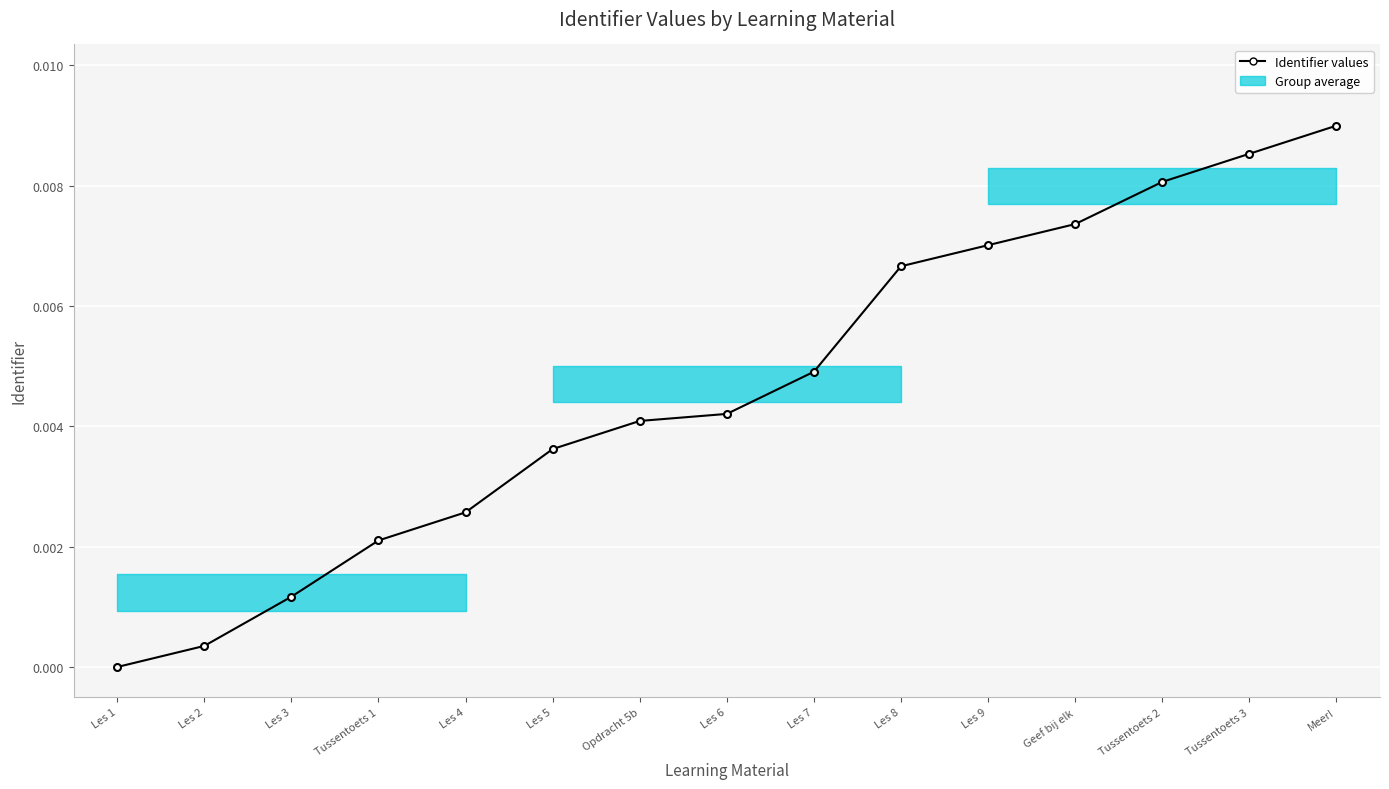

What is the sum of all values?

0.1